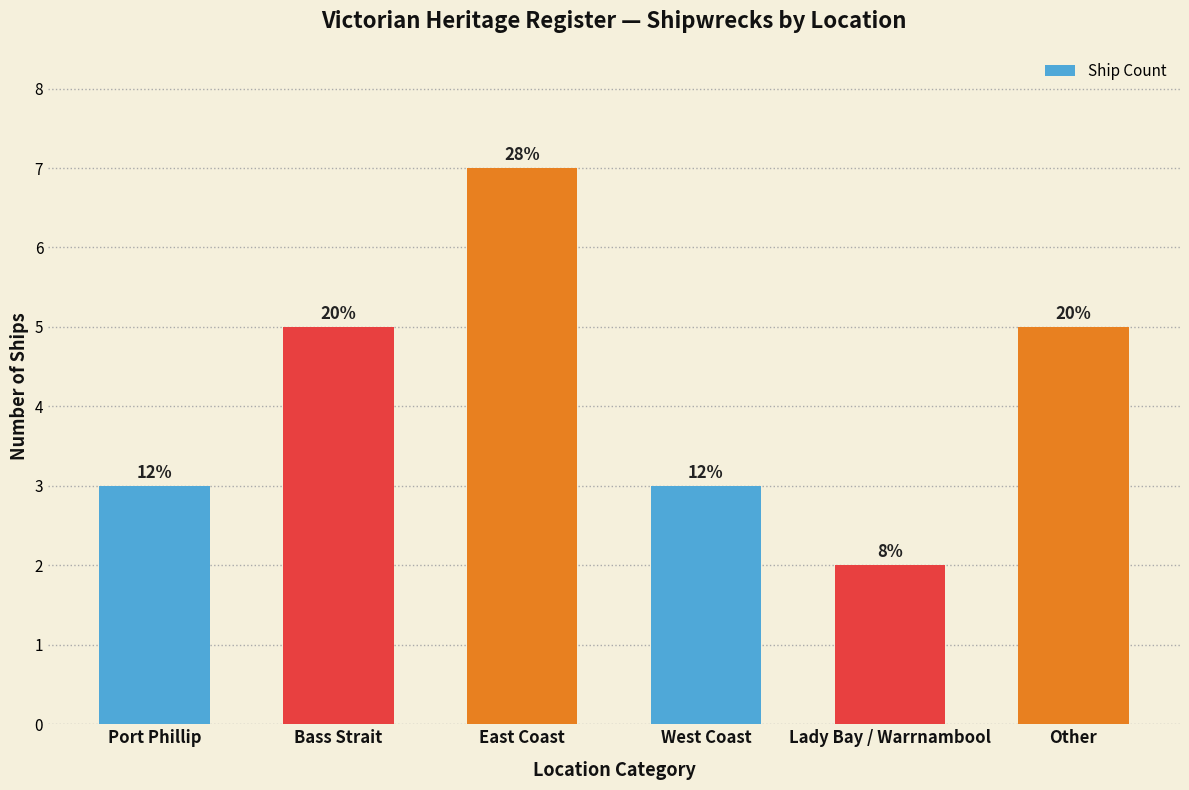

Where does the data first go above 5?

East Coast